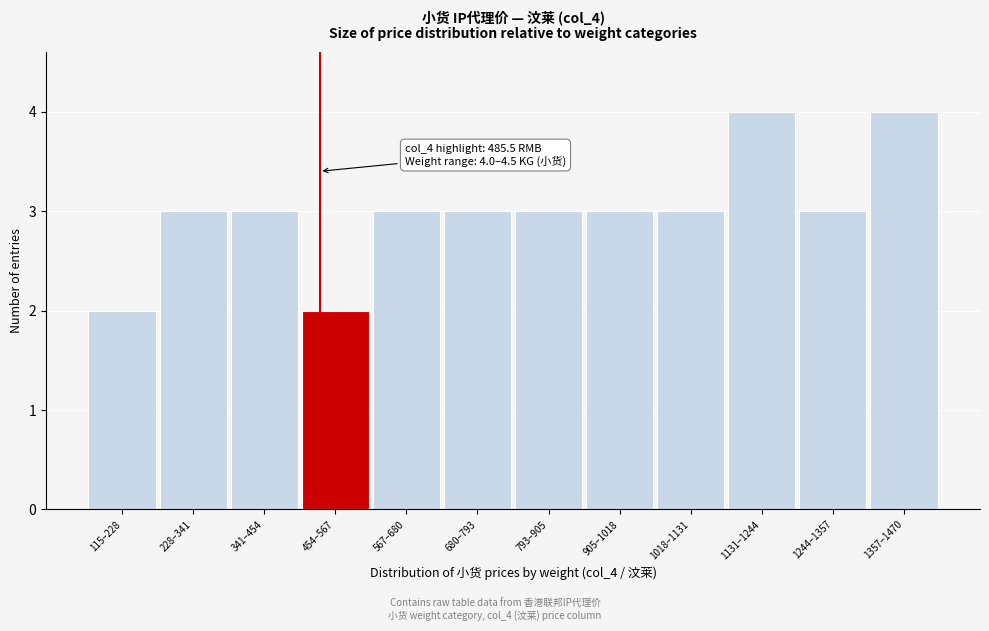

Reading left to right, extract all data points from this chart.

115–228=2	228–341=3	341–454=3	454–567=2	567–680=3	680–793=3	793–905=3	905–1018=3	1018–1131=3	1131–1244=4	1244–1357=3	1357–1470=4